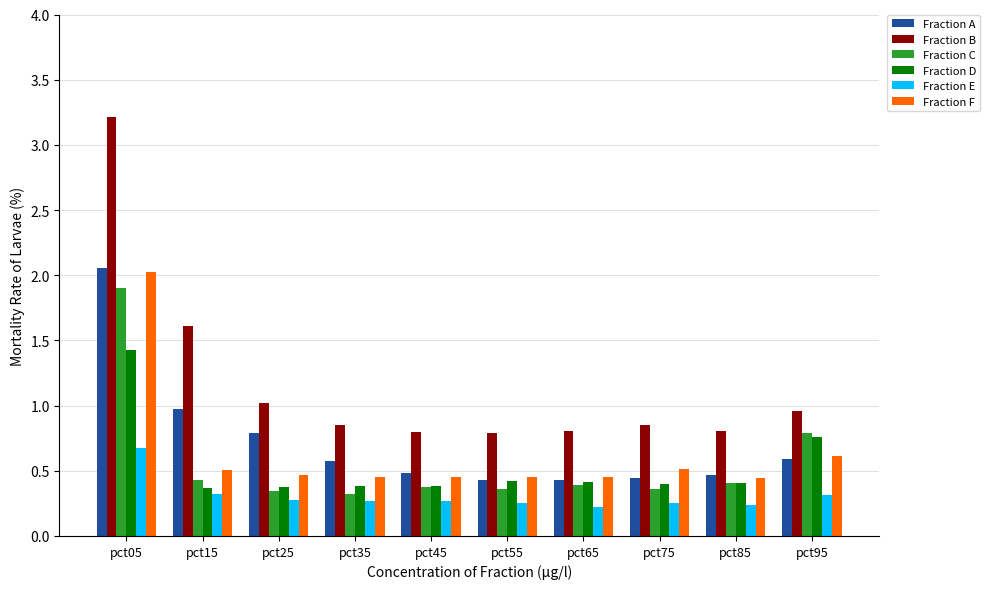

At which category is the sum across all series the highest?

pct05